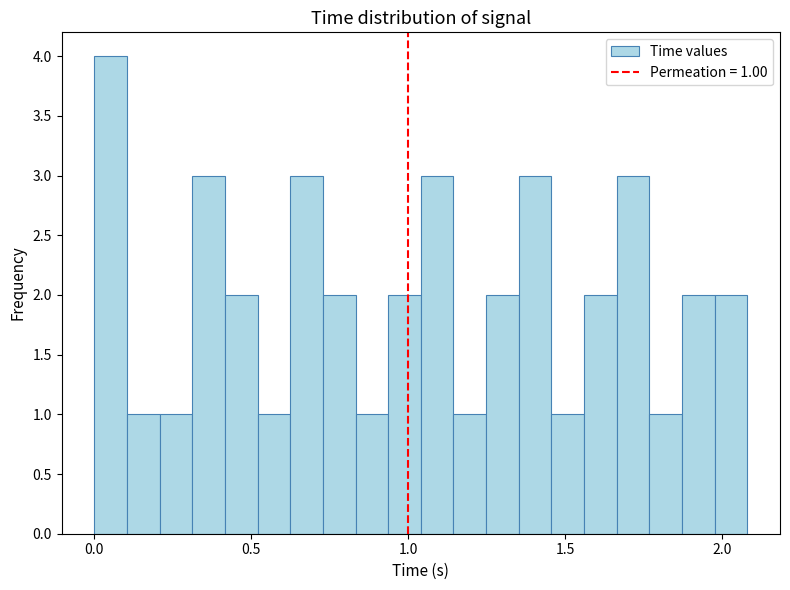

Read against the x-axis, roughly where is the centre of the tallest bar?

0.05